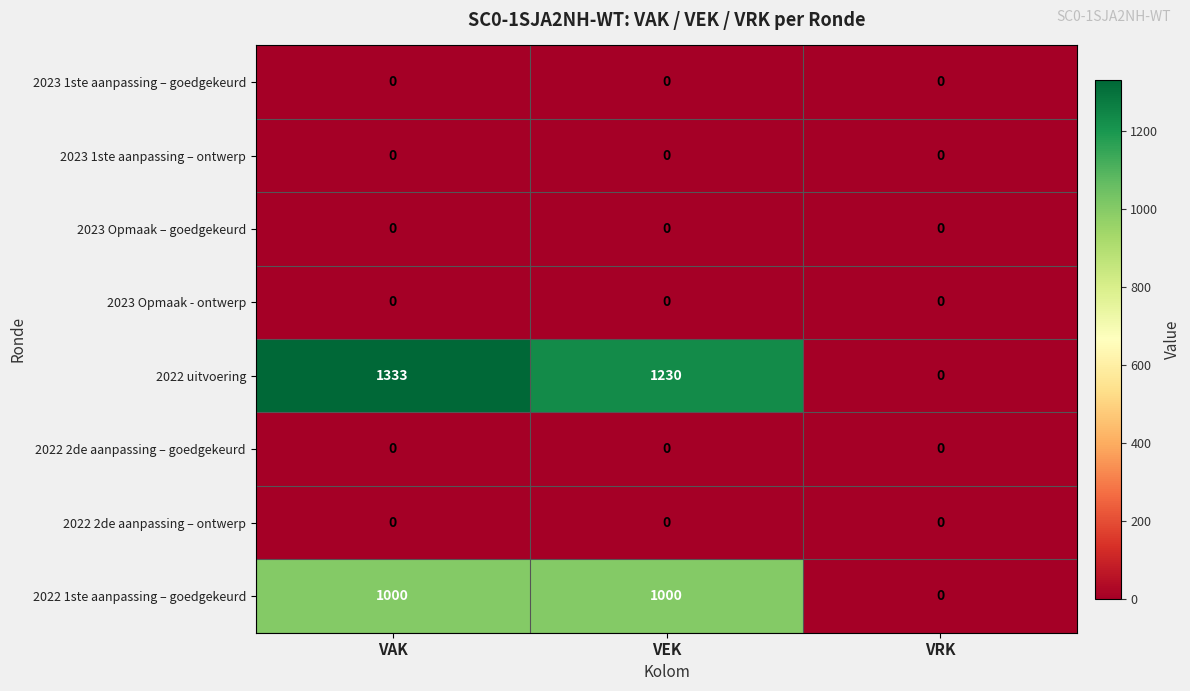

Which series has the largest total across all categories?

2022 uitvoering